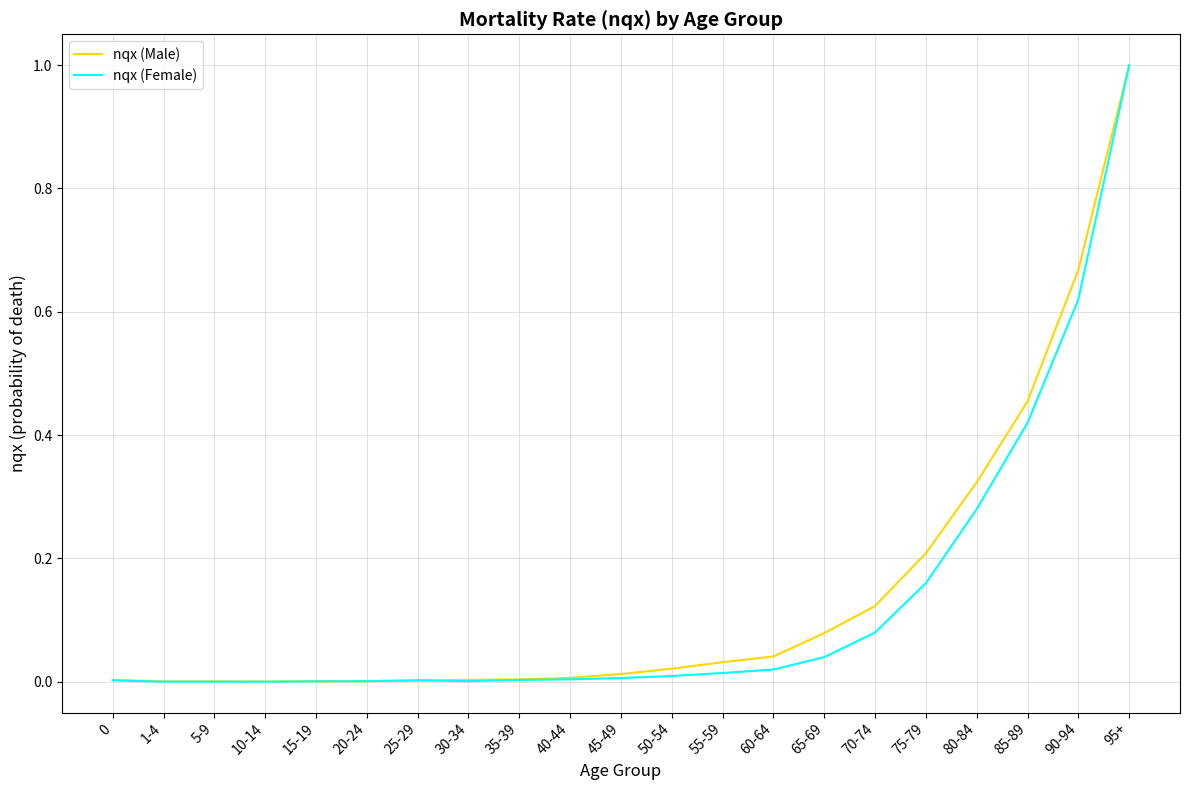

Which series changed the most between 20-24 and 80-84?

nqx (Male)